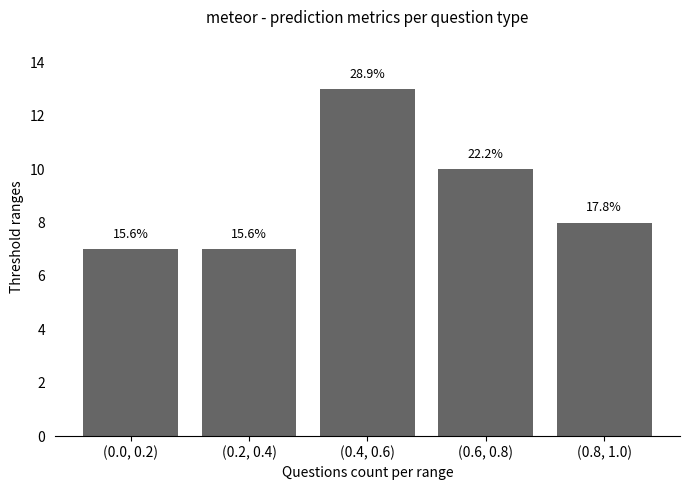

Which has a higher value, (0.8, 1.0) or (0.2, 0.4)?

(0.8, 1.0)